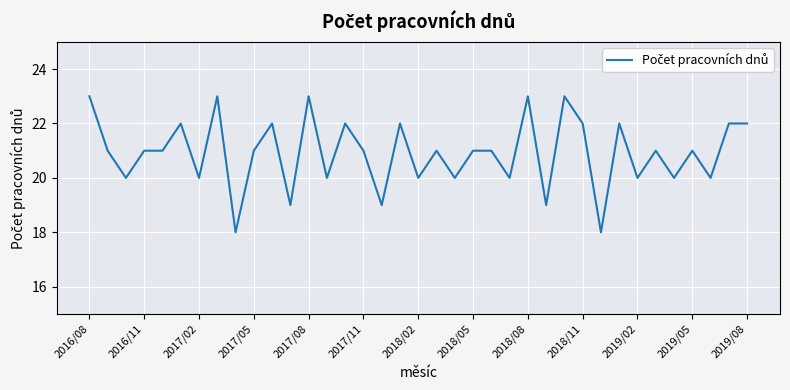

What is the minimum value shown in the chart?

18